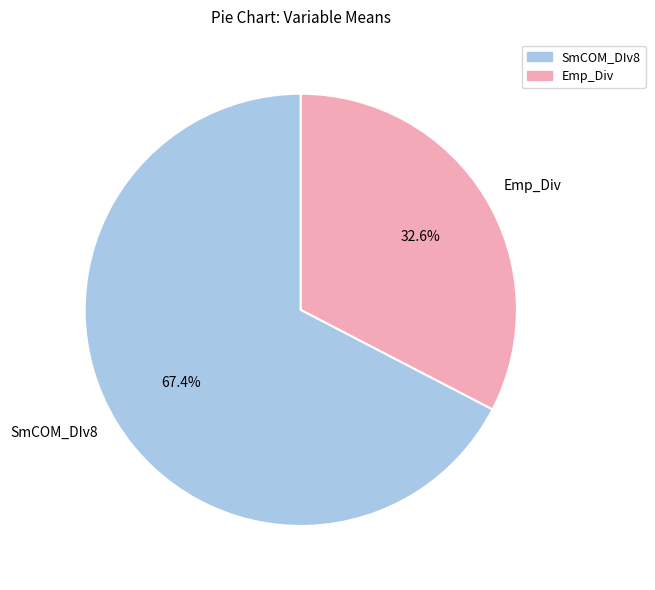

To the nearest percent, what is the average slice percentage?

50%